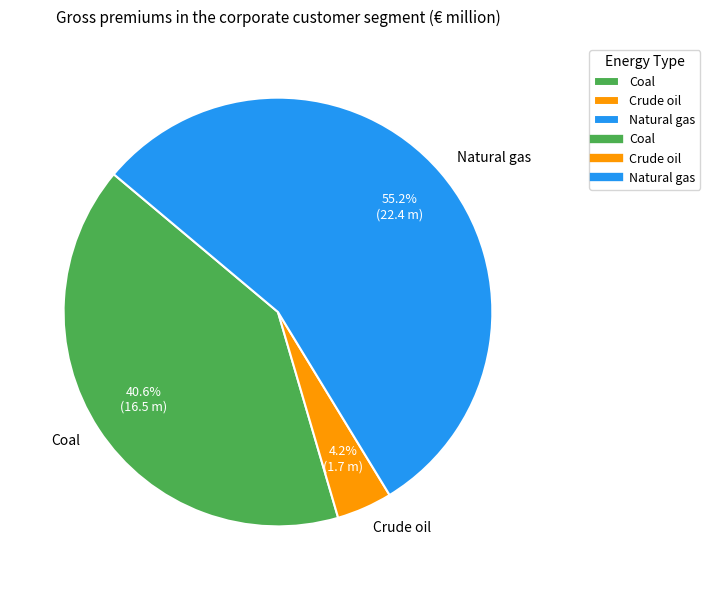

What is the total percentage of Crude oil and Coal?

44.8%